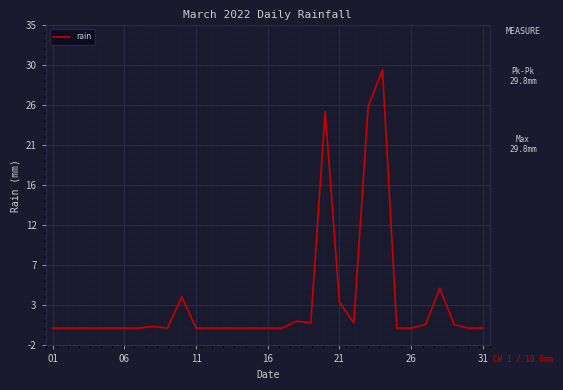

Does the chart display data point markers on the line(s)?

No